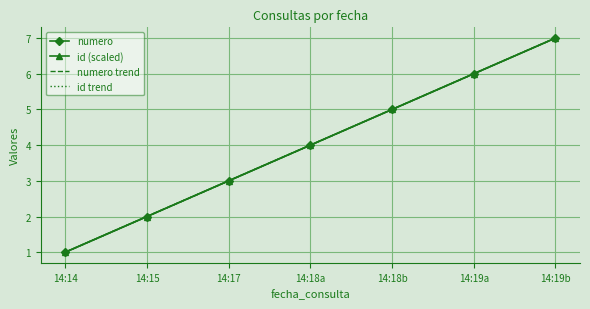

True or false: id (scaled) has more than 0 points higher than both neighbors.

False